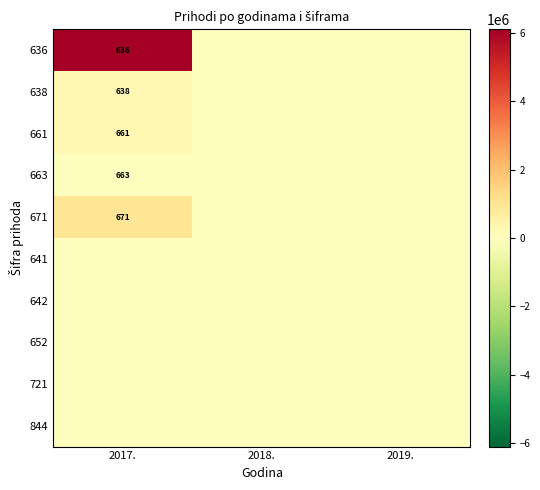

Which has a higher value, 2018. or 2017.?

2017.